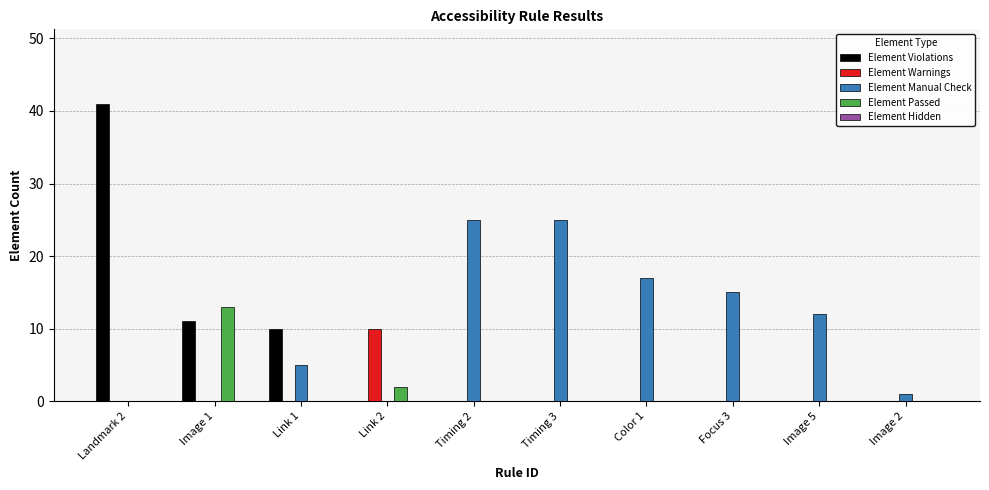

Which series changed the most between Landmark 2 and Link 2?

Element Violations